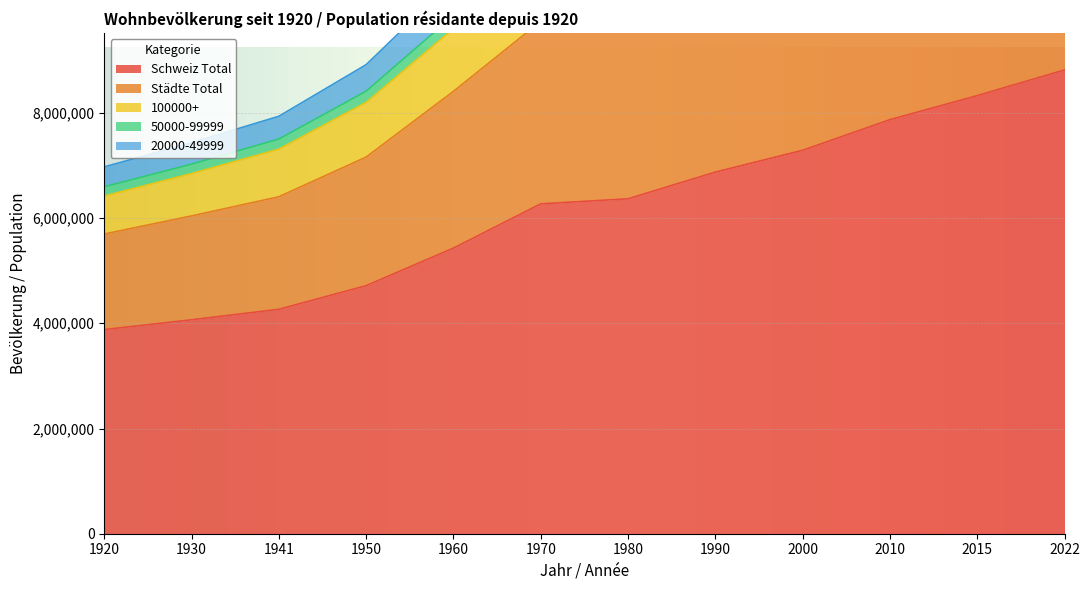

List the labels in order of Schweiz Total value, smallest first.

1920, 1930, 1941, 1950, 1960, 1970, 1980, 1990, 2000, 2010, 2015, 2022